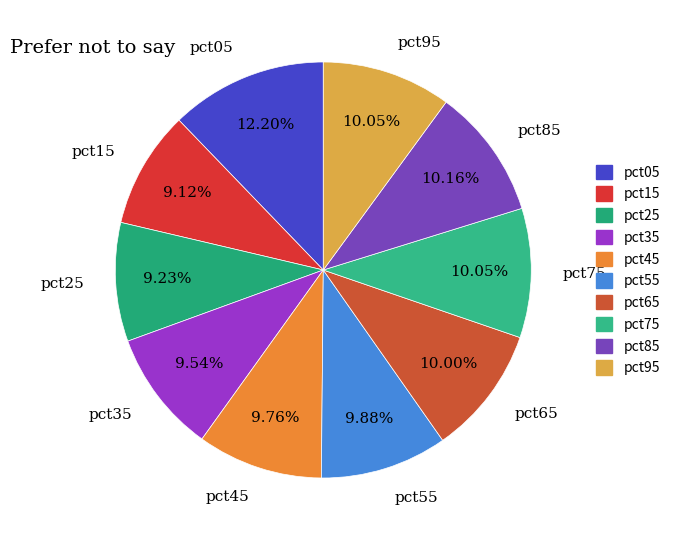

What is the largest slice in the pie chart?

pct05